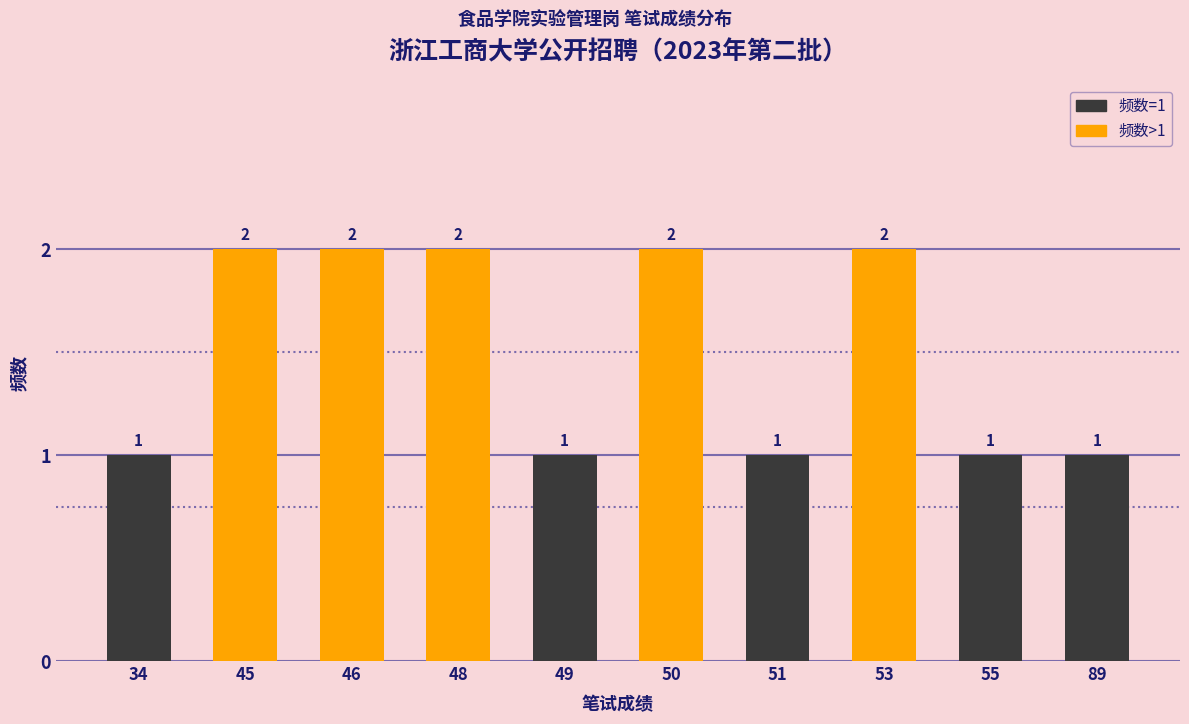

Reading left to right, transcribe all the data shown in this chart.

1	2	2	2	1	2	1	2	1	1